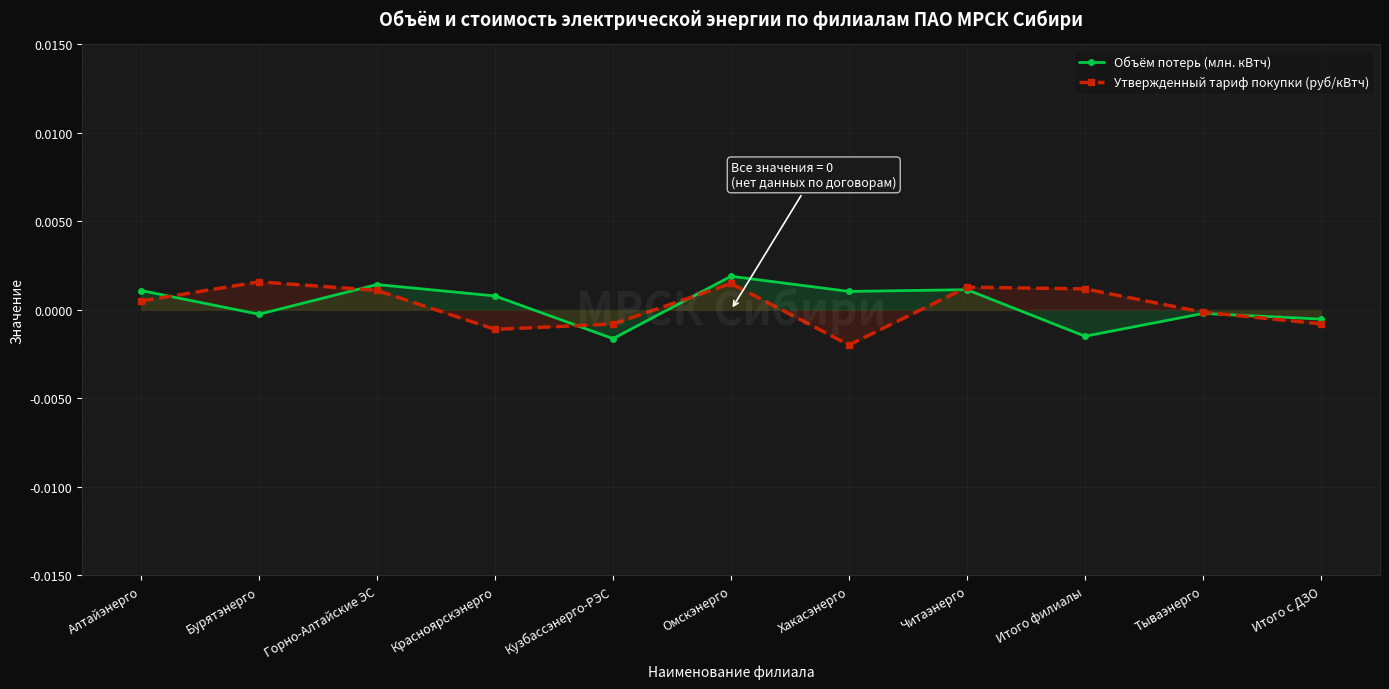

How many lines are shown in the chart?

2